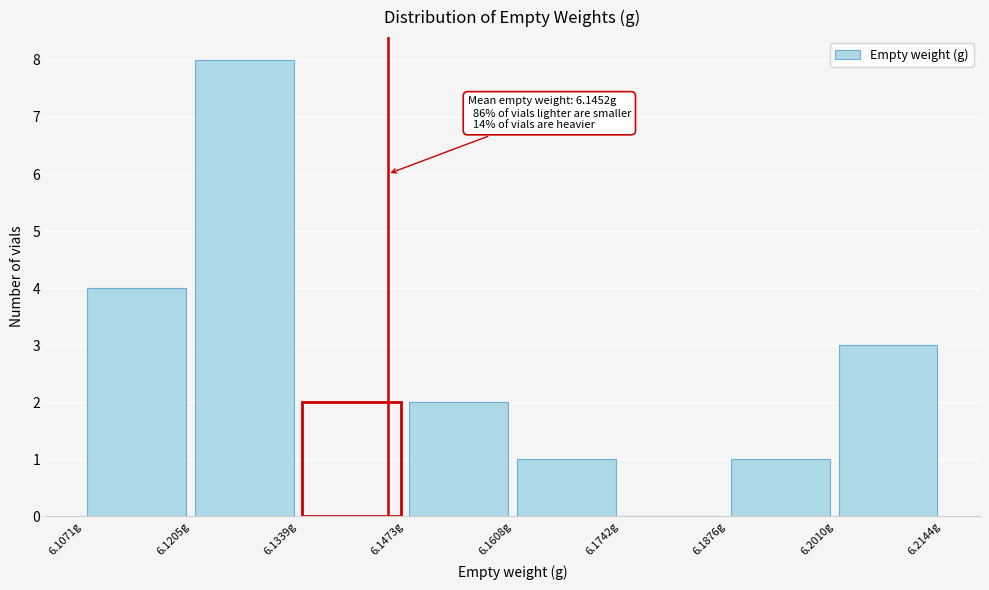

Over which range of the x-axis is the bar tallest?

6.120 to 6.134